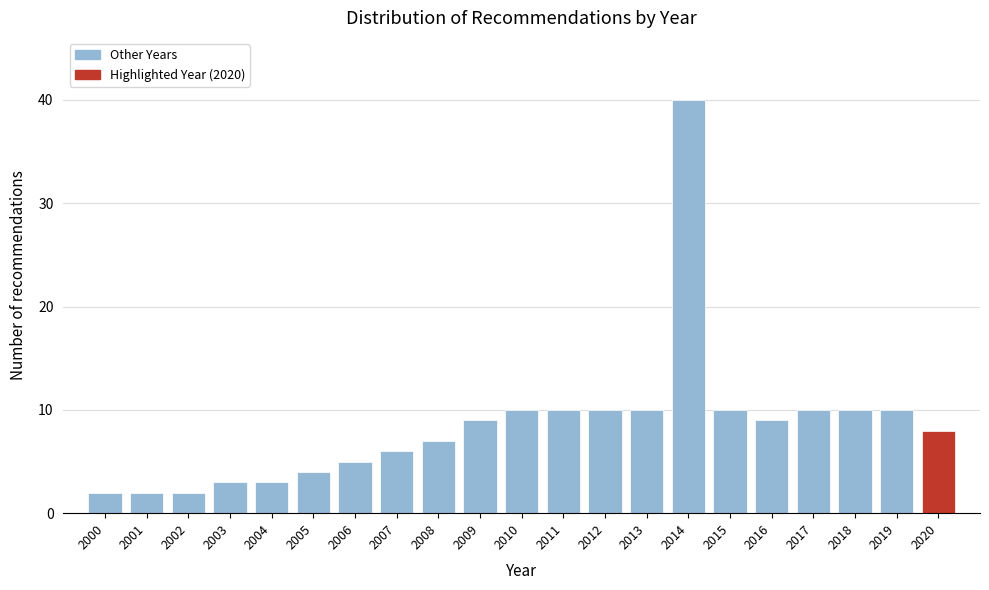

Reading left to right, extract all data points from this chart.

2	2	2	3	3	4	5	6	7	9	10	10	10	10	40	10	9	10	10	10	8